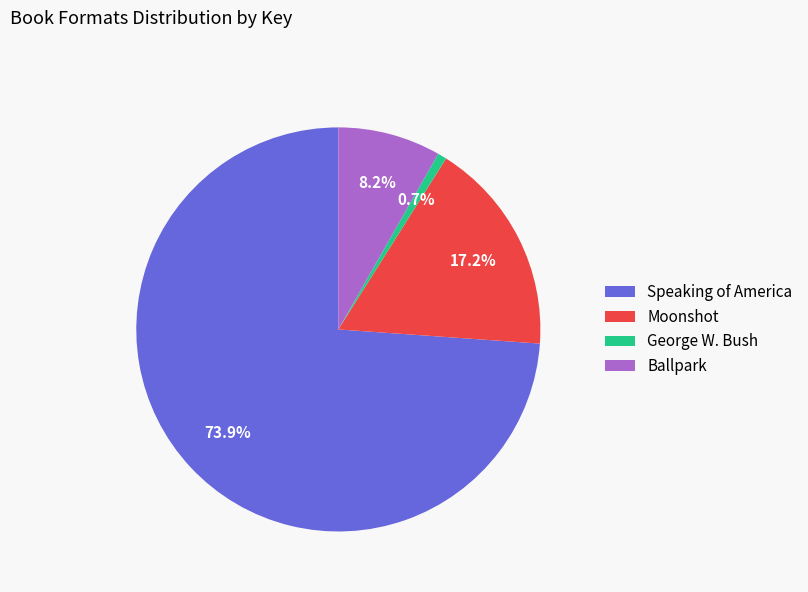

Rank the categories by value from highest to lowest.

Speaking of America, Moonshot, Ballpark, George W. Bush